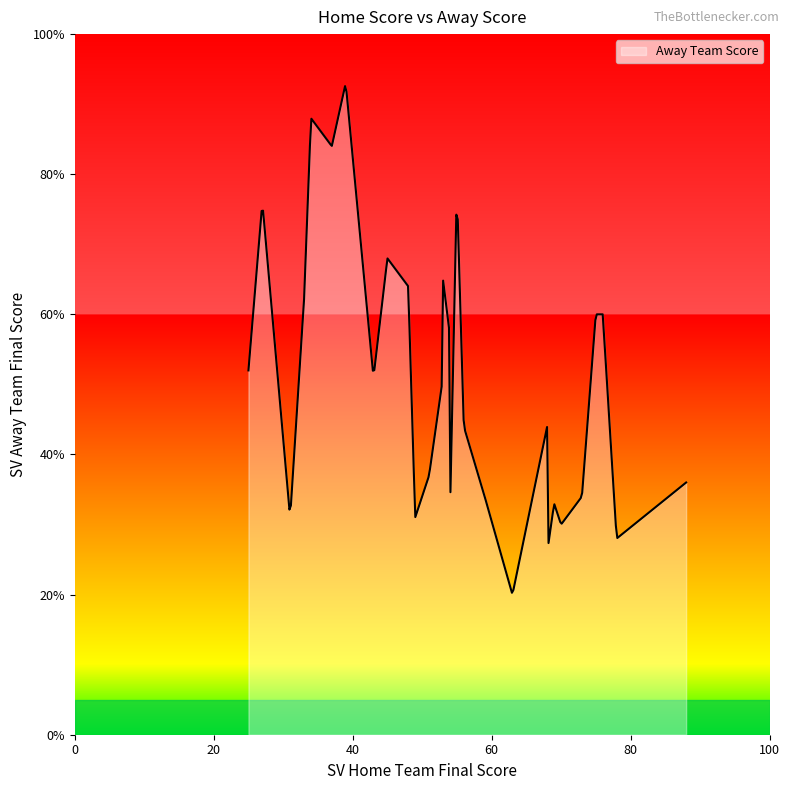

What is the difference between the maximum and minimum values?

72.3